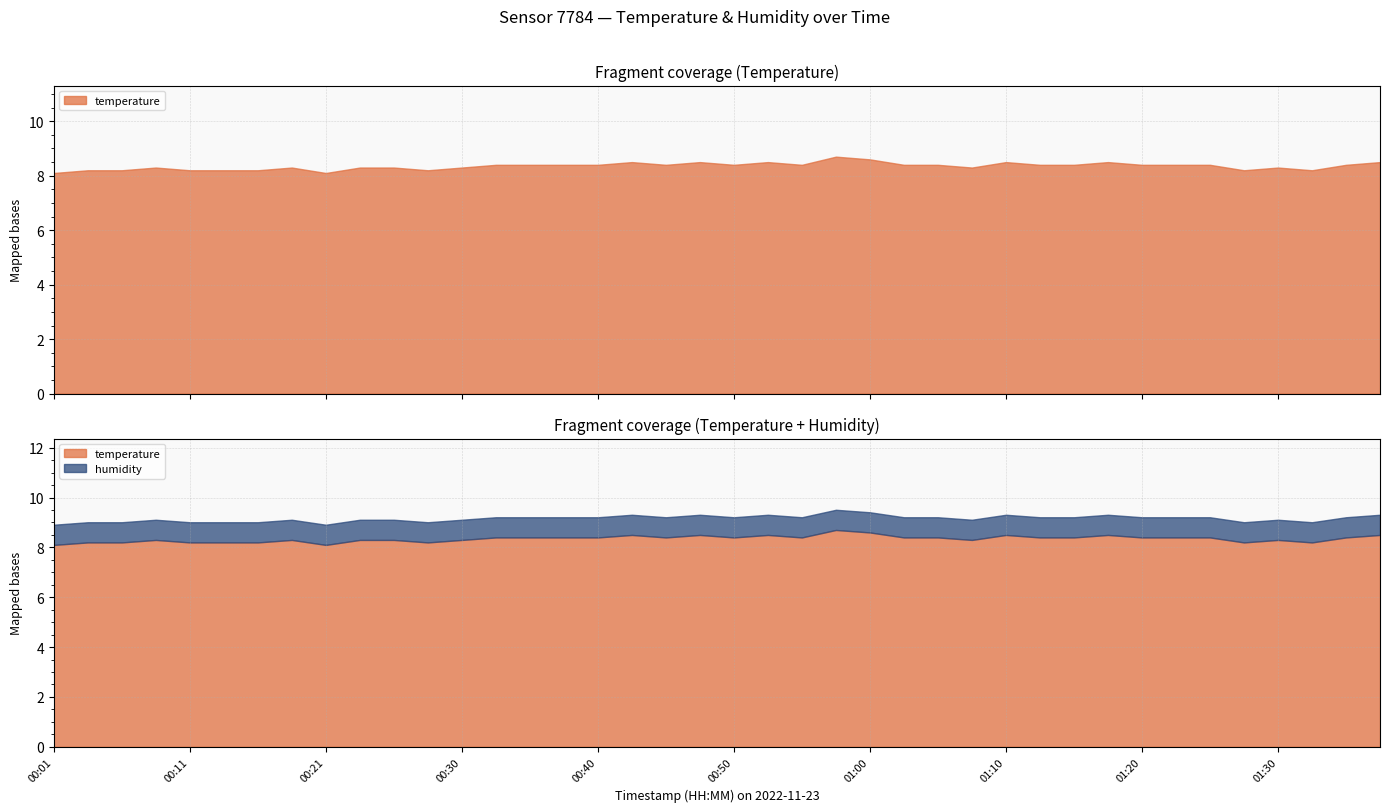

What are all the series names shown in the legend?

temperature, humidity